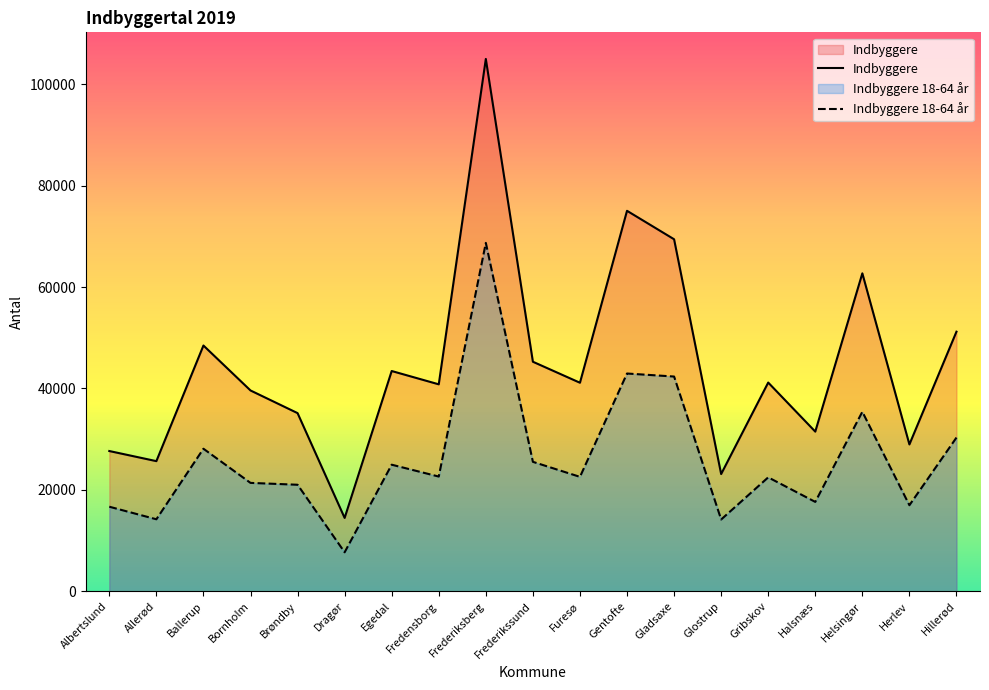

List the series in order of their overall mean, lowest first.

Indbyggere 18-64 år, Indbyggere